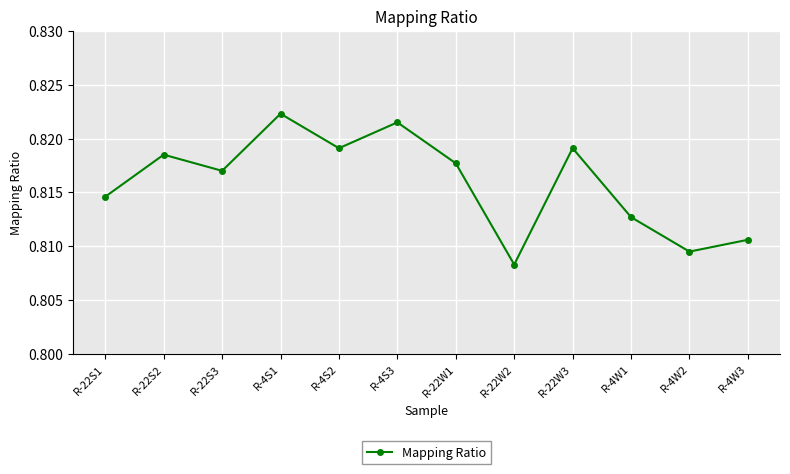

True or false: there are more than 2 points higher than both neighbors.

True